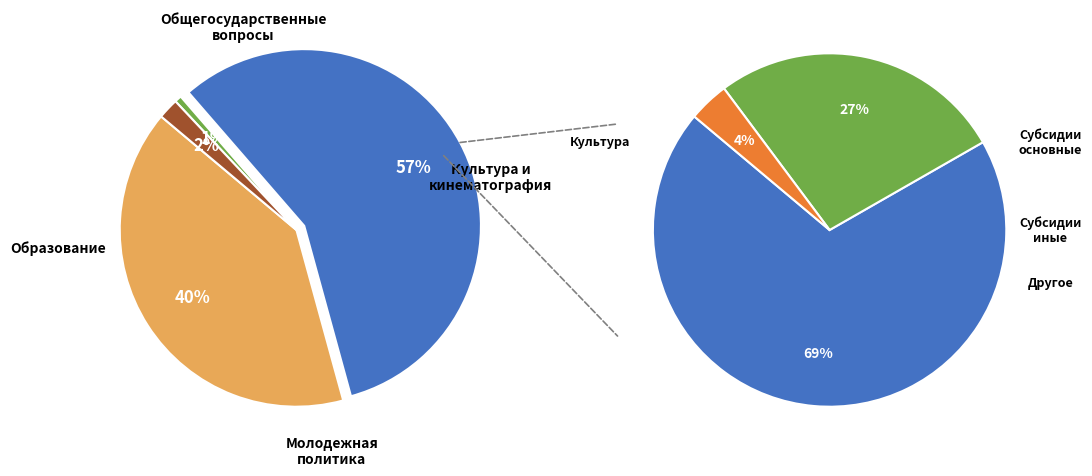

To the nearest percent, what portion does Молодежная политика represent?

1%